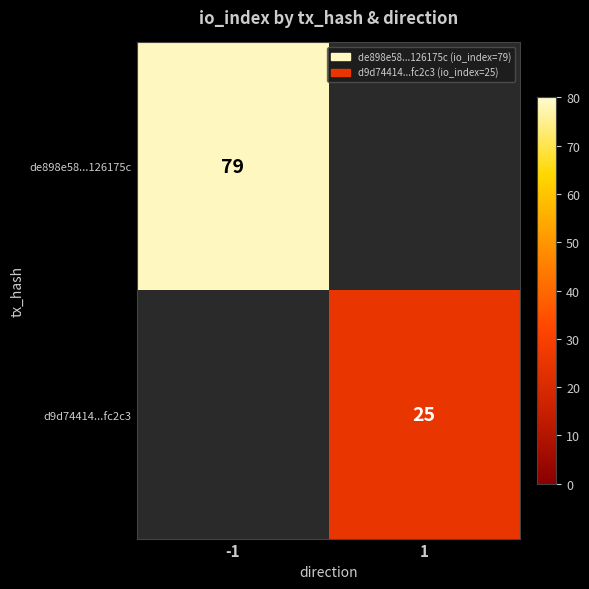

Is the value of de898e58...126175c at -1 greater than the value of d9d74414...fc2c3 at 1?

Yes